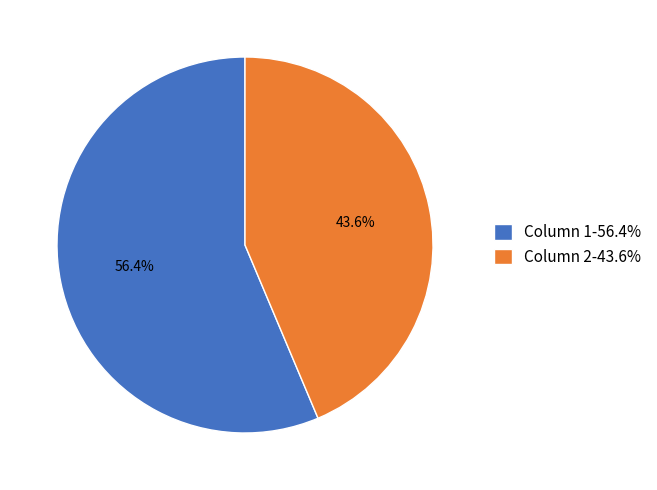

Which slice is the smallest?

Column 2